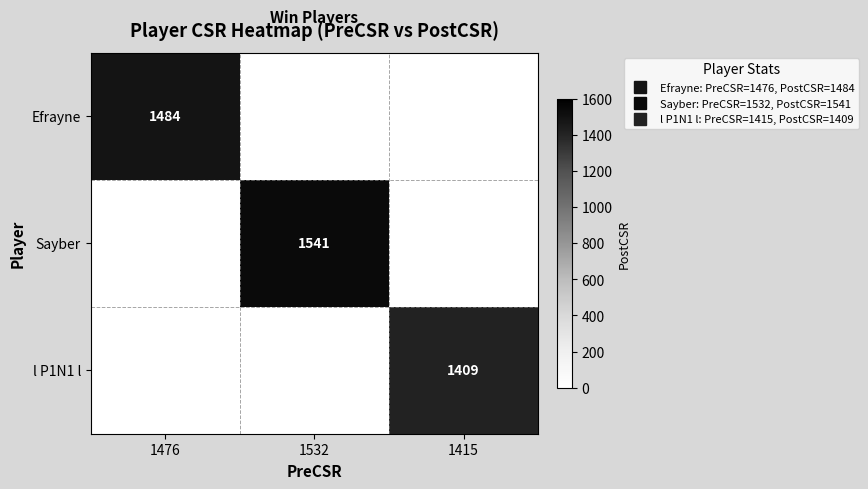

At 1476, list the series in order from largest to smallest.

Efrayne, Sayber, l P1N1 l